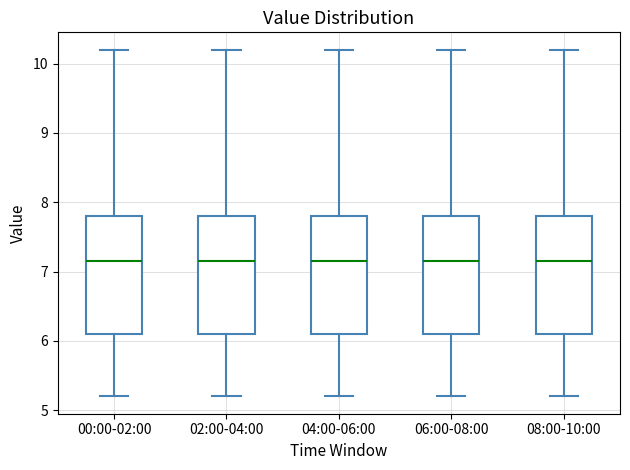

Where is the lower edge of the box for 02:00-04:00 on the y-axis? The values are not printed on the chart, so give them approximately, as read against the axis.

6.1